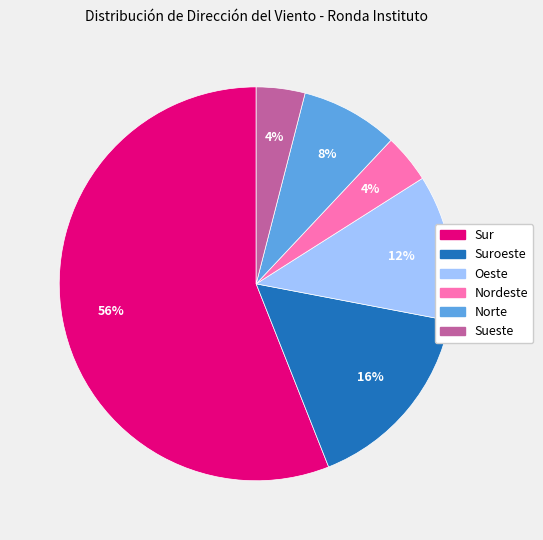

Which has a higher value, Sur or Nordeste?

Sur